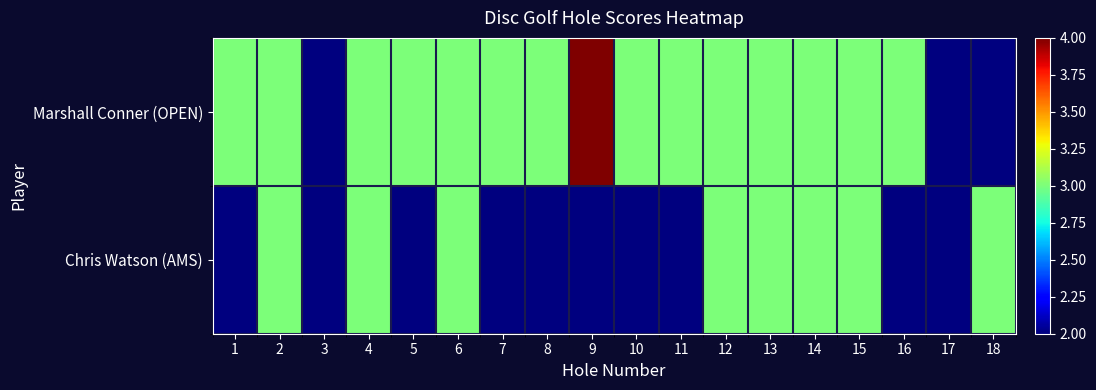

Reading right to left, extract all data points from this chart.

Marshall Conner (OPEN): 18=2	17=2	16=3	15=3	14=3	13=3	12=3	11=3	10=3	9=4	8=3	7=3	6=3	5=3	4=3	3=2	2=3	1=3
Chris Watson (AMS): 18=3	17=2	16=2	15=3	14=3	13=3	12=3	11=2	10=2	9=2	8=2	7=2	6=3	5=2	4=3	3=2	2=3	1=2